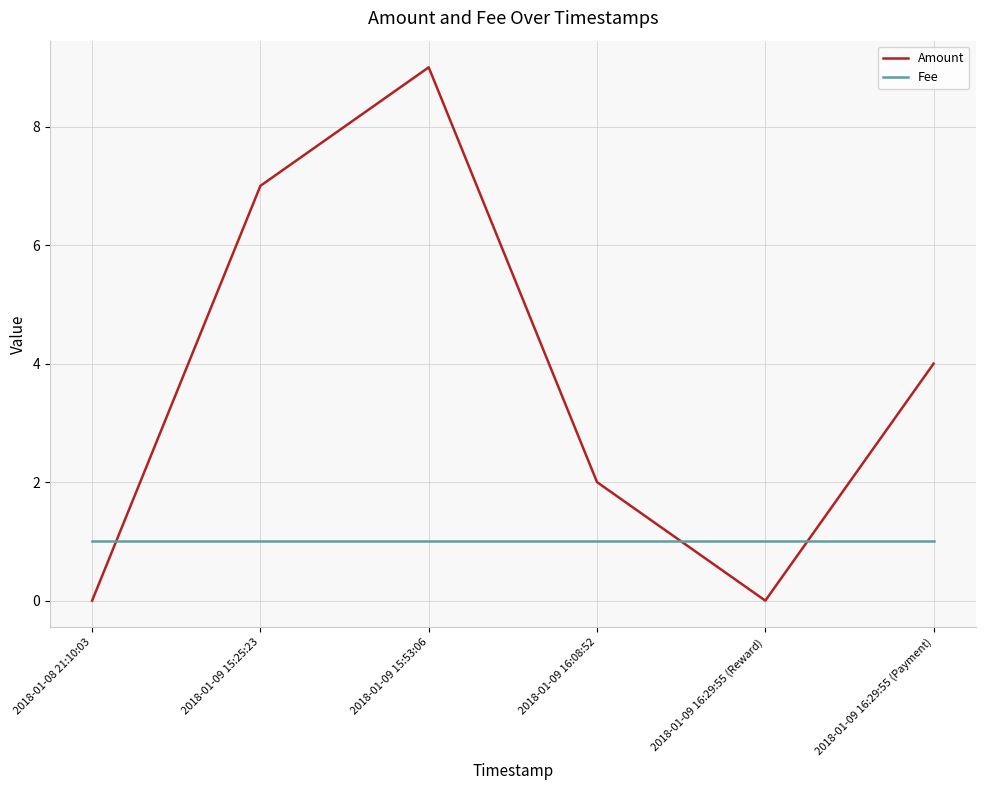

What position from the left is 2018-01-09 16:29:55 (Payment)?

6